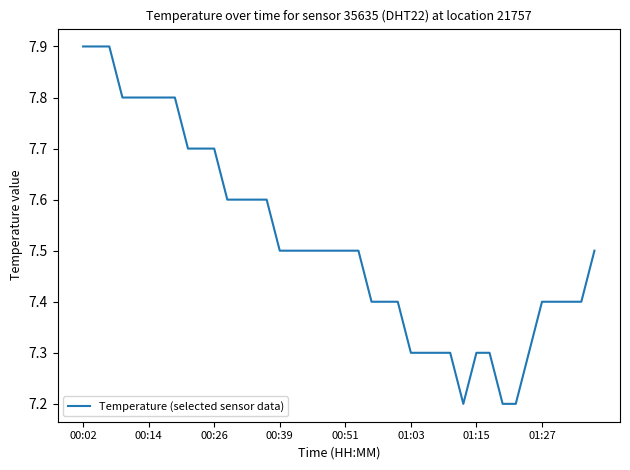

What is the maximum value shown in the chart?

7.9